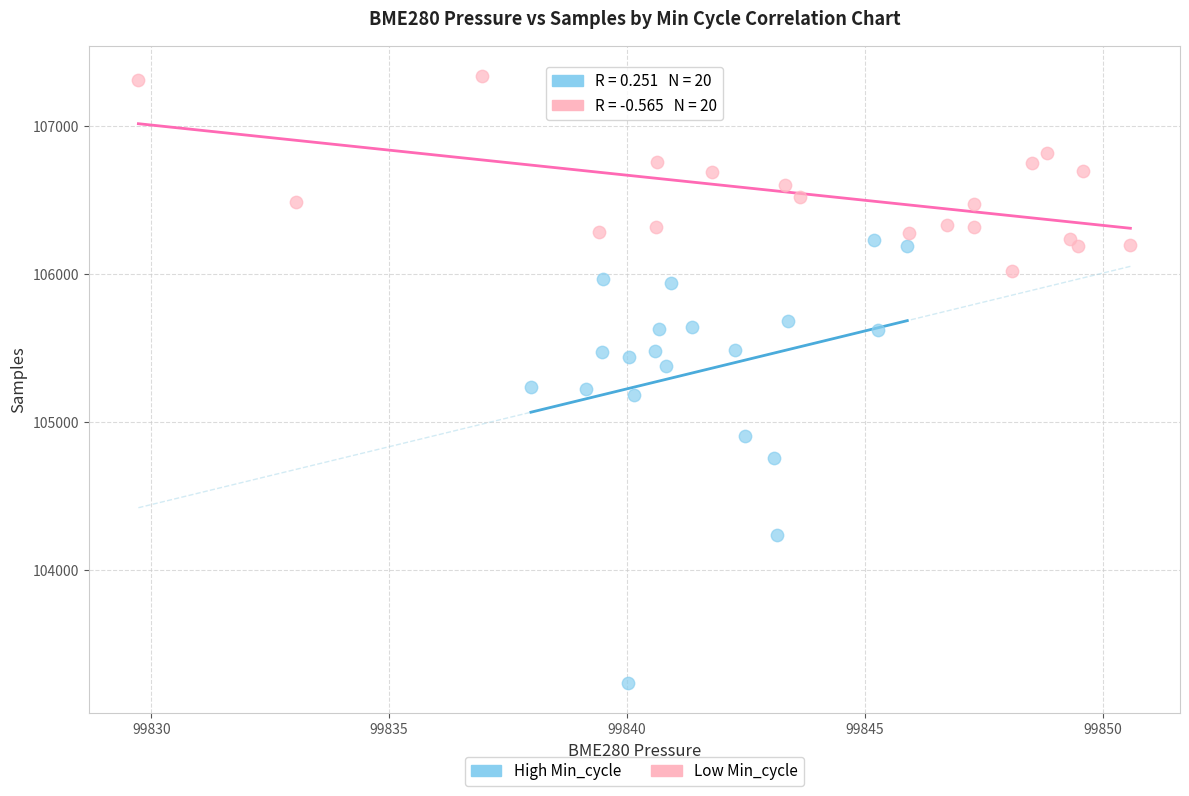

Which series reaches the minimum Y coordinate?

High Min_cycle